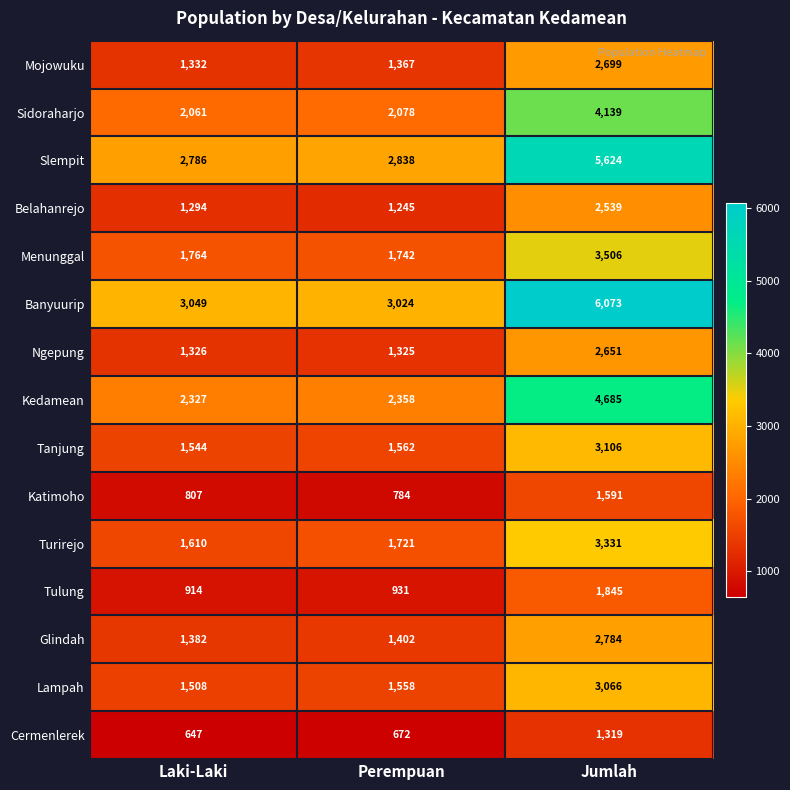

What is the sum of the Glindah values at Laki-Laki and Jumlah?

4166